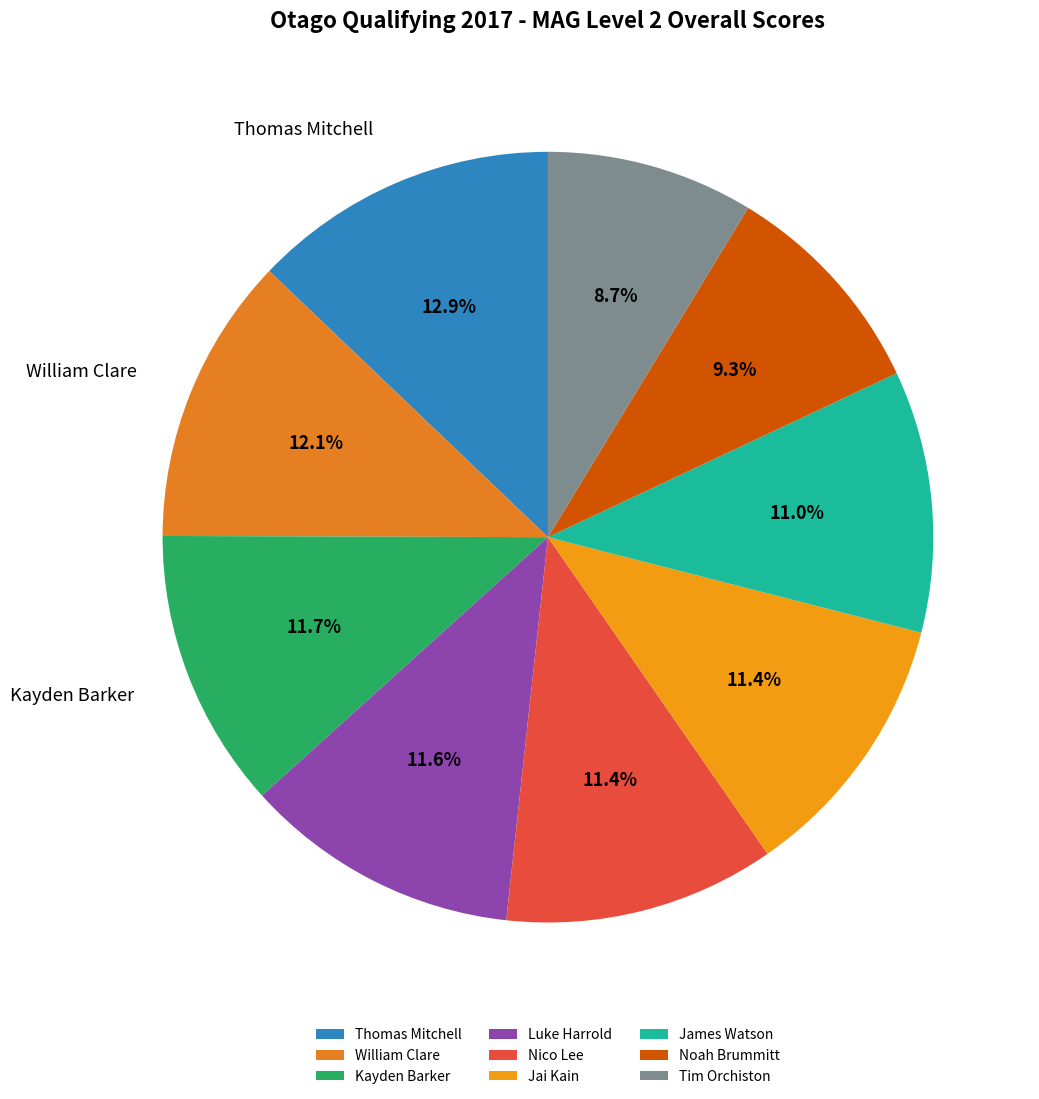

To the nearest percent, what percentage of the pie is Luke Harrold?

12%